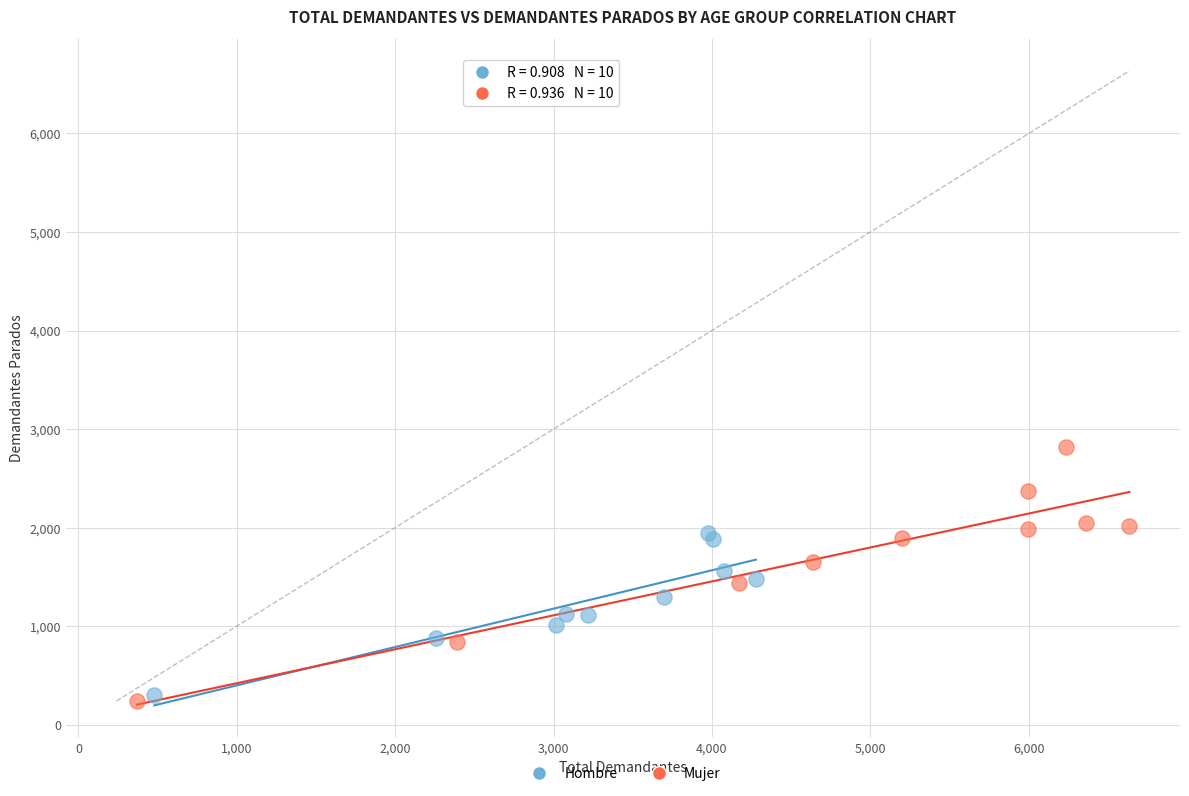

Which series has the widest spread of Y values?

Mujer